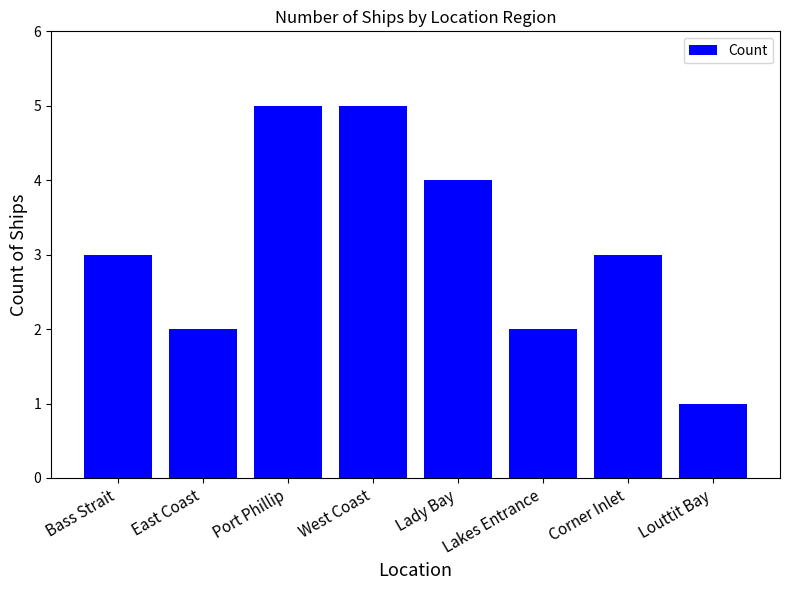

True or false: the data shows 3 at Lakes Entrance.

False